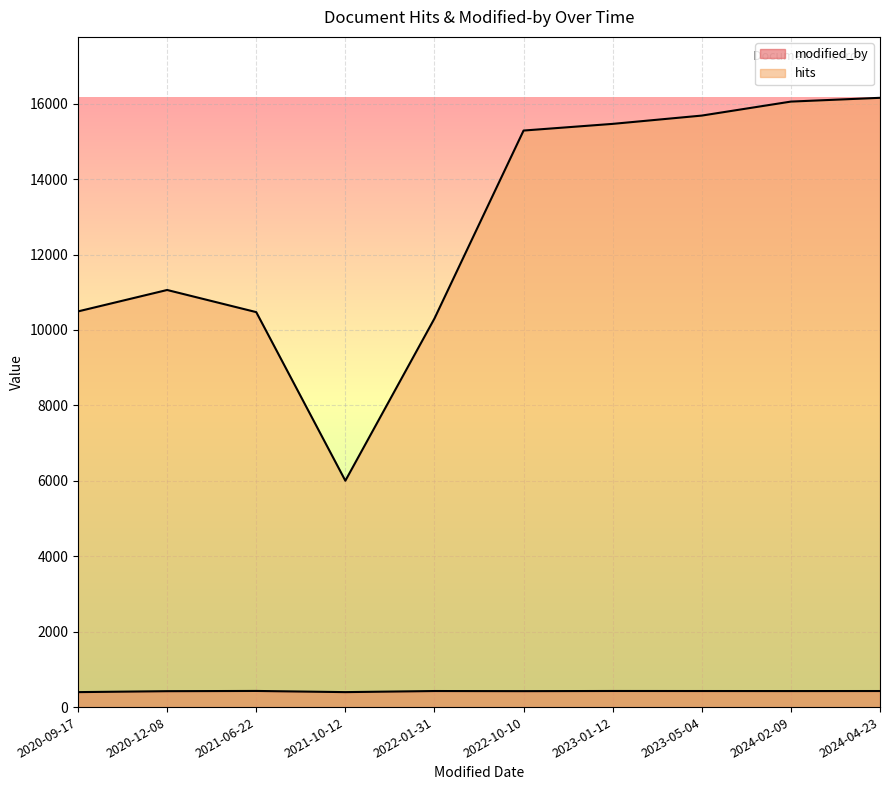

What is the difference between the maximum and second lowest values in the modified_by series?

31